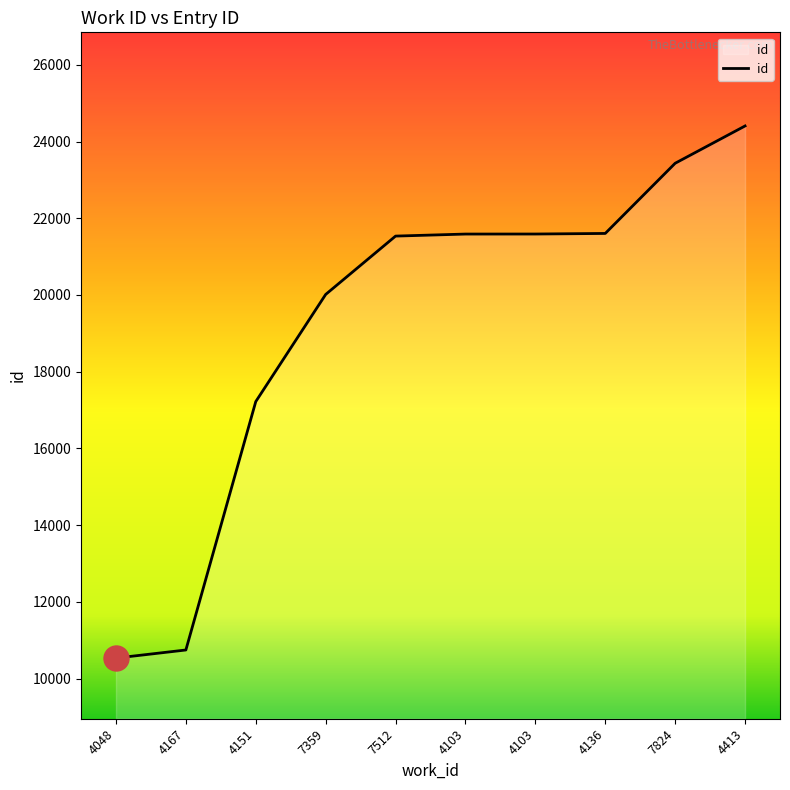

Is it true that the value at 4413 is 24405?

True